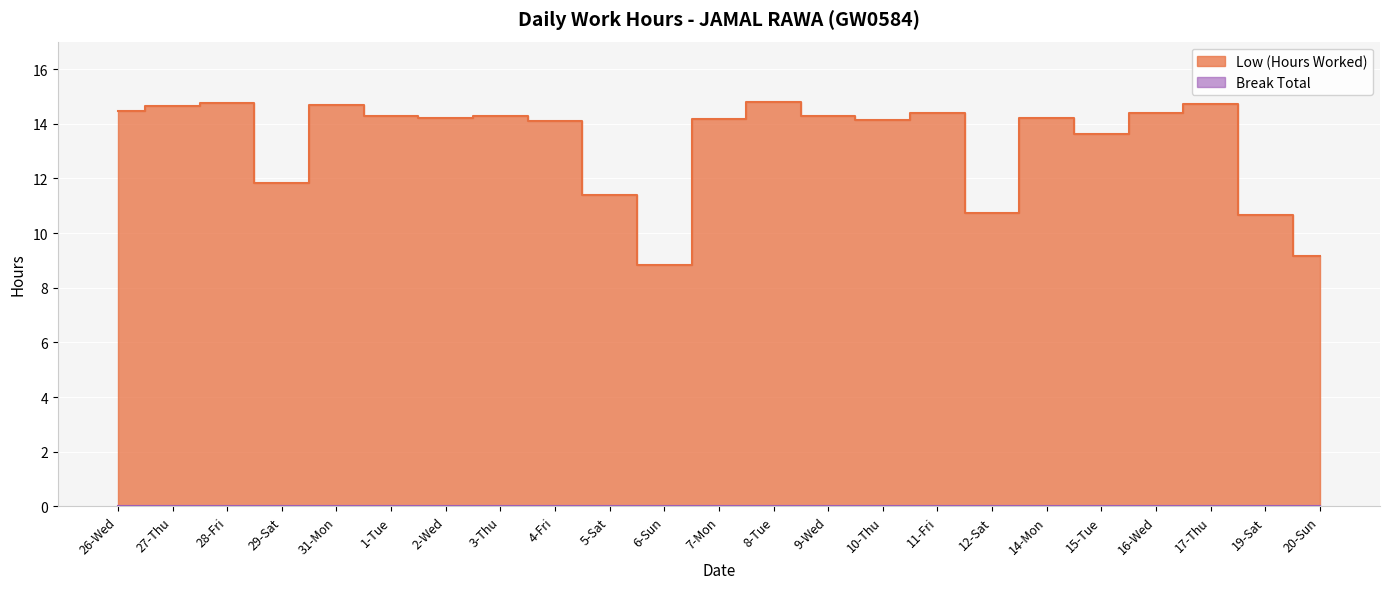

What is the value of the 19th point from the left?

13.6